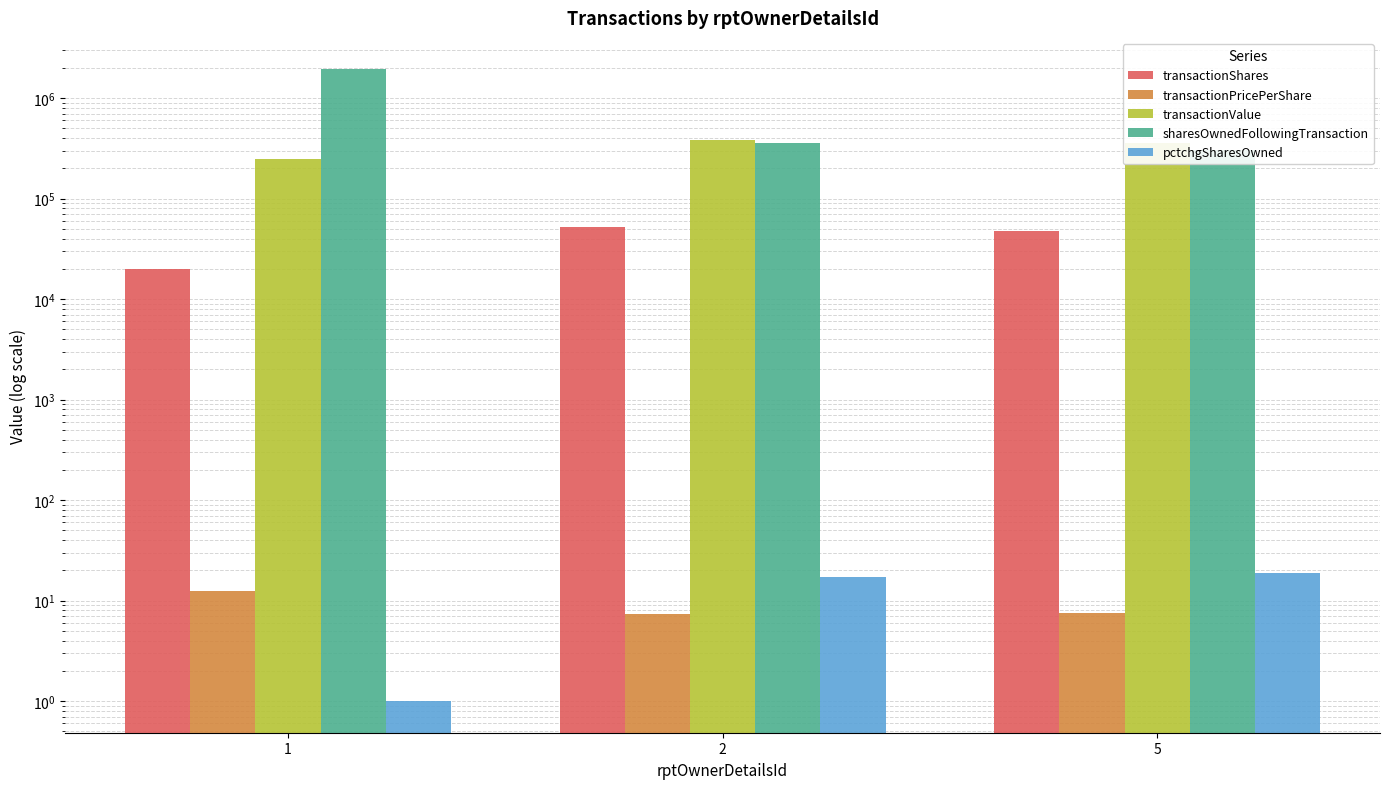

Which series has the largest range (max minus min)?

sharesOwnedFollowingTransaction